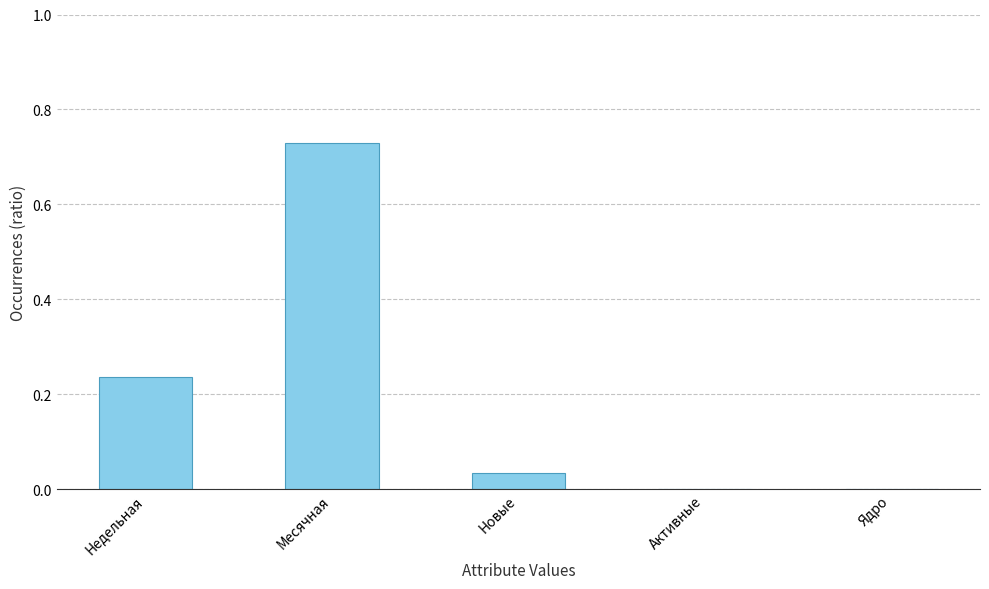

What is the sum of all values?

1.0